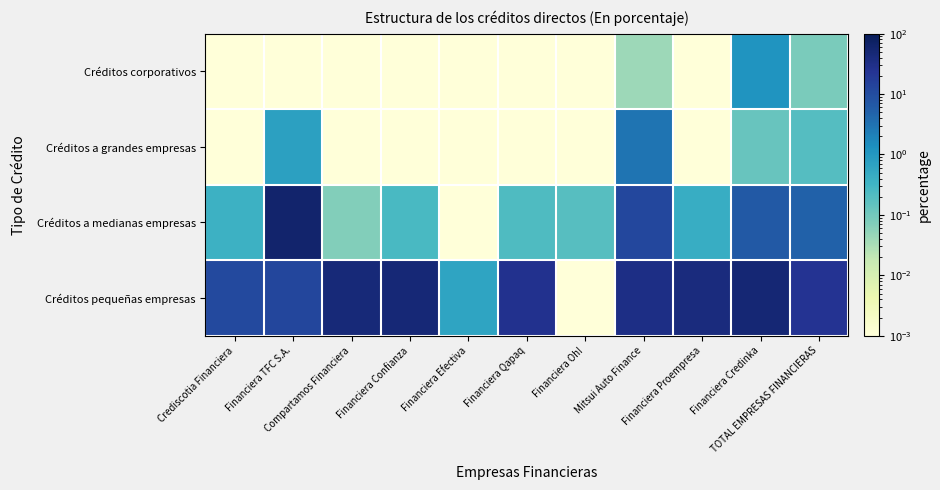

Which series changed the most between Crediscotia Financiera and Financiera Oh!?

Créditos pequeñas empresas